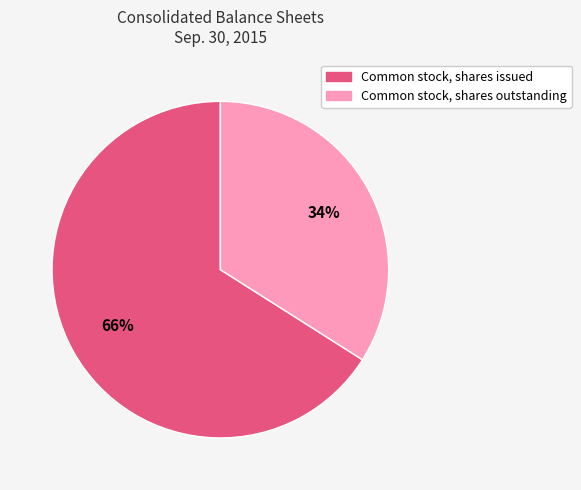

True or false: Common stock, shares outstanding accounts for 34% of the total.

True